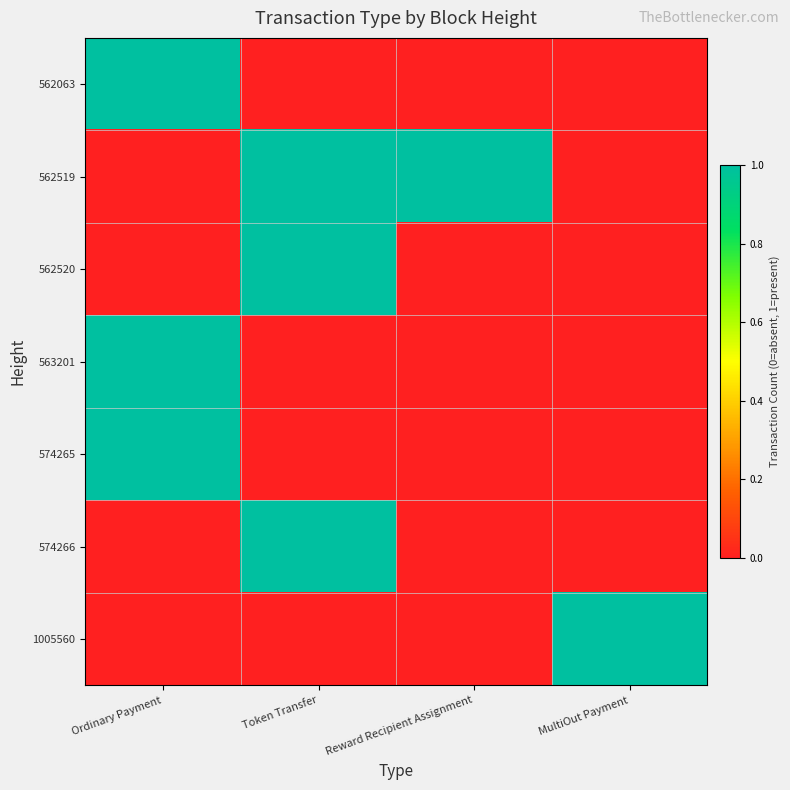

At how many categories does at least one series exceed 0?

4